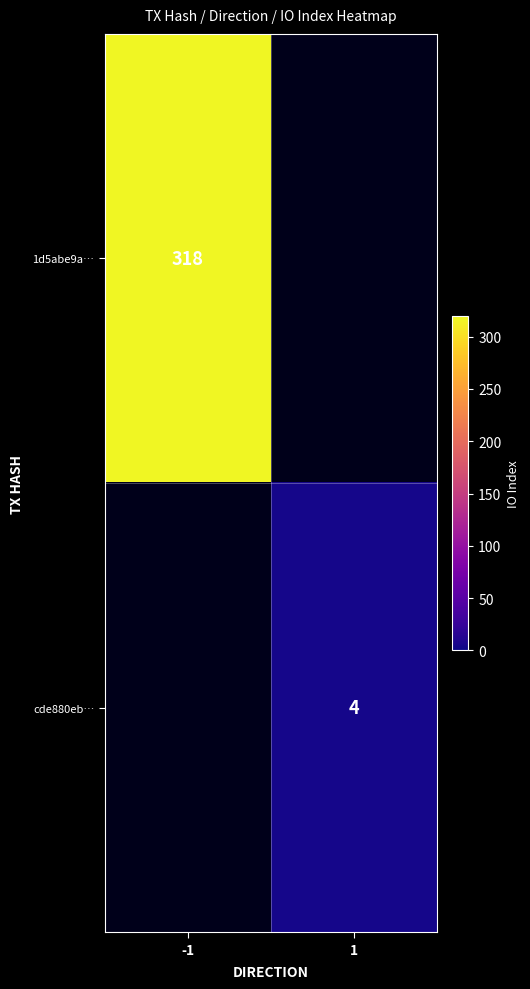

Is it true that cde880eb… equals 4 at 1?

True